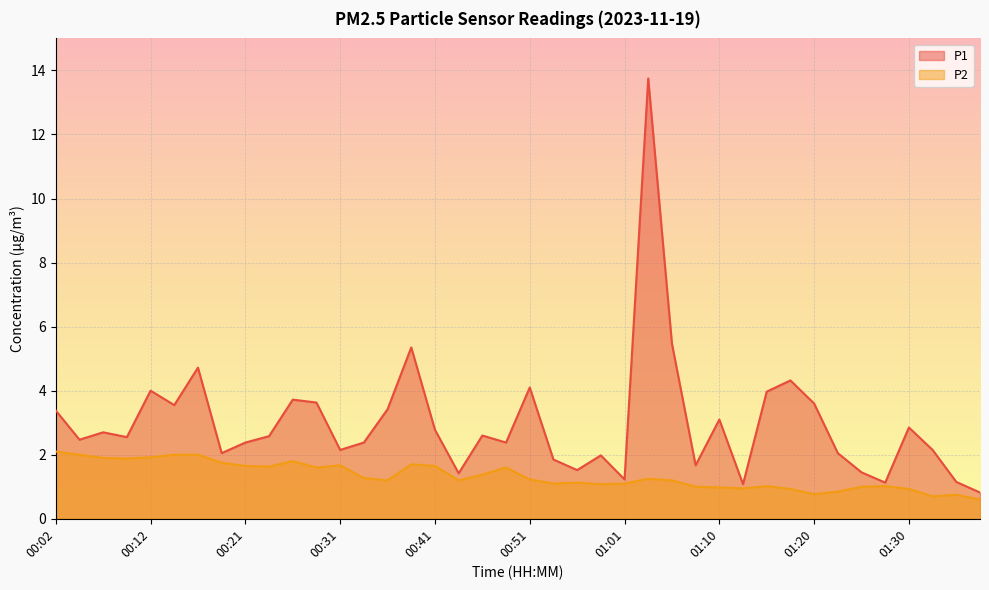

In P2, how many points are higher than both neighbors (excluding endpoints)?

9